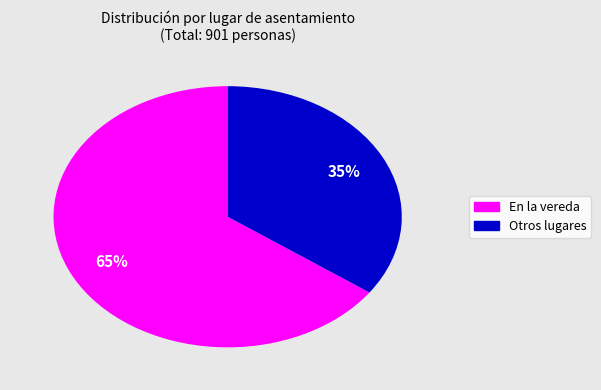

To the nearest percent, what is the average slice percentage?

50%